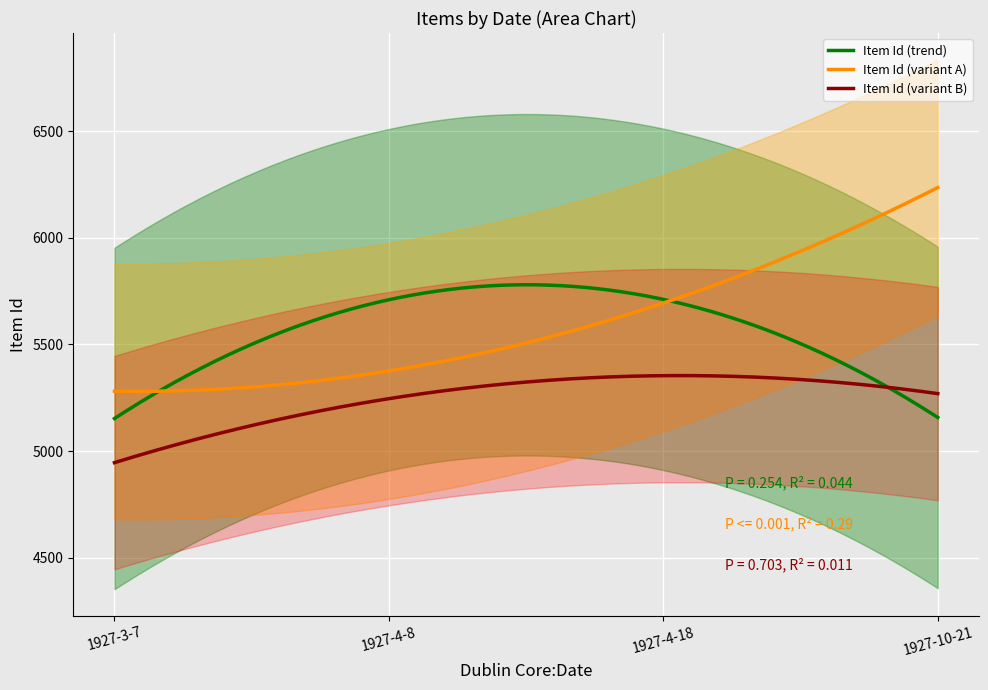

What is the lowest value of the Item Id (variant A) series?

5280.1